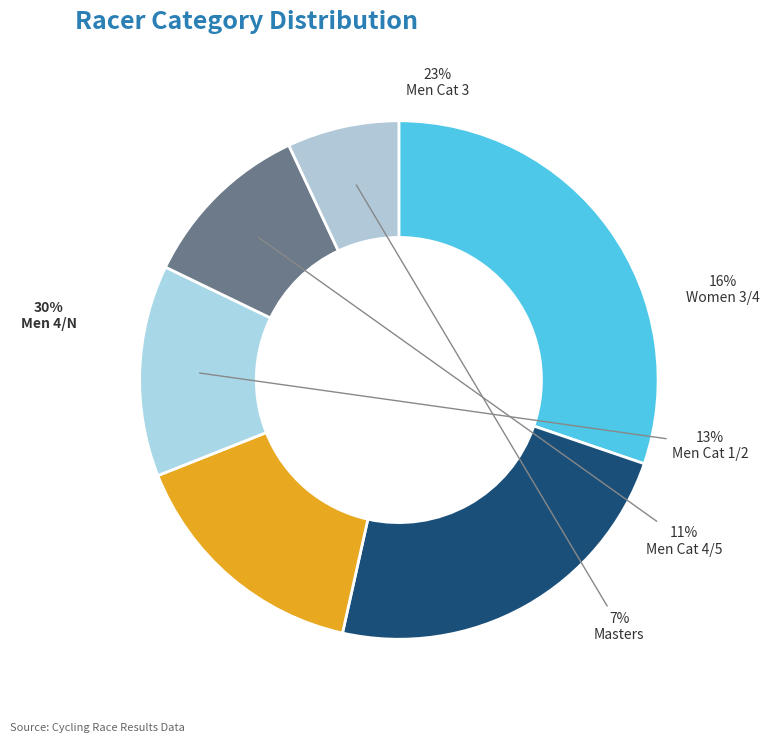

Which category has the biggest portion of the pie?

Men 4/N